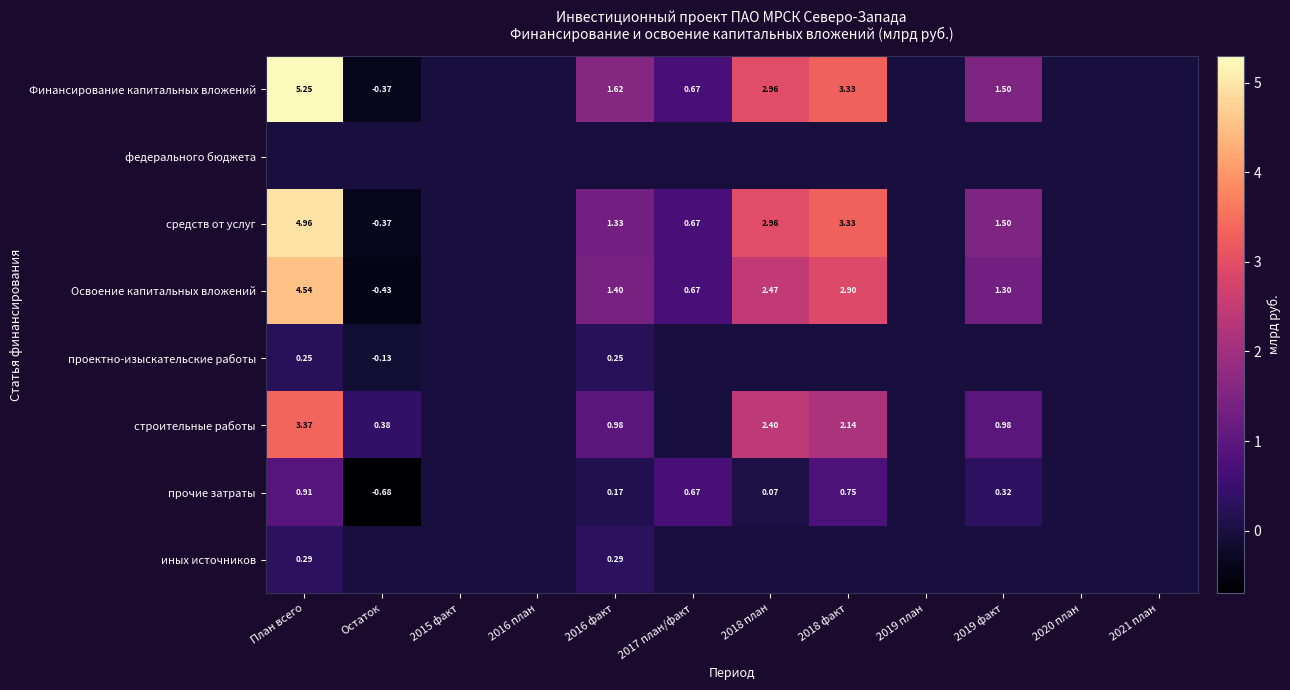

List the labels in order of иных источников value, largest first.

План всего, 2016 факт, Остаток, 2015 факт, 2016 план, 2017 план/факт, 2018 план, 2018 факт, 2019 план, 2019 факт, 2020 план, 2021 план